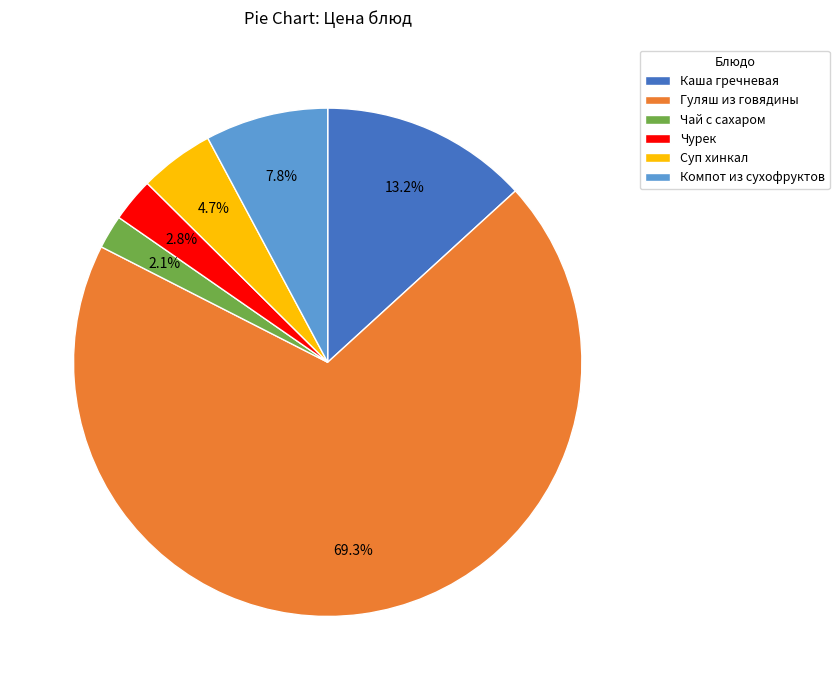

How many segments does this pie chart have?

6